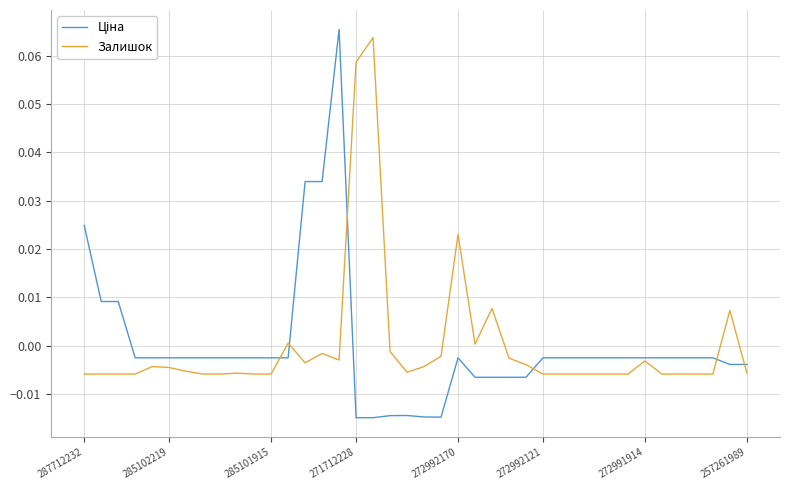

Is this an area chart (filled region under the line)?

No